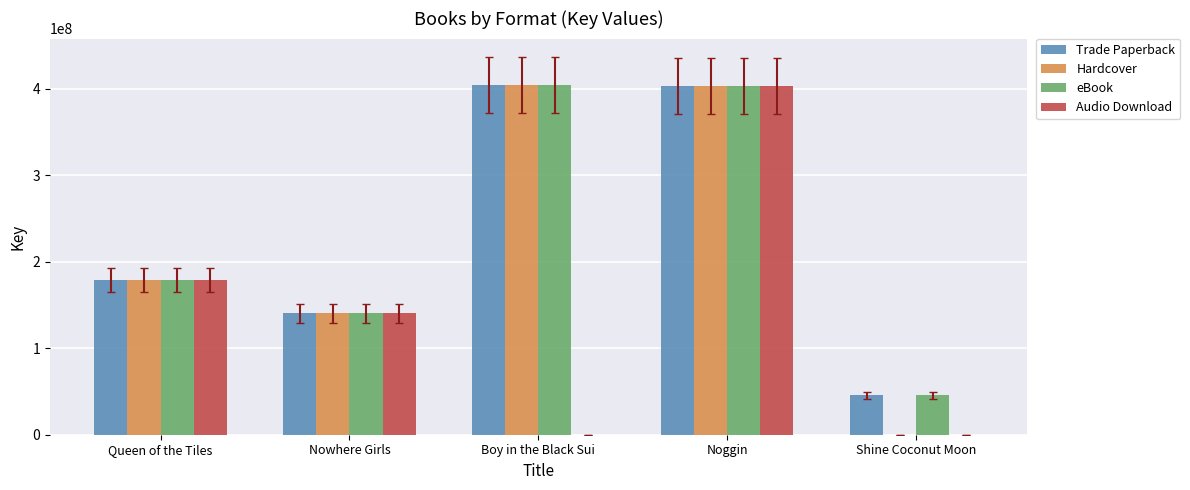

What is the highest value of the Hardcover series?

403687606